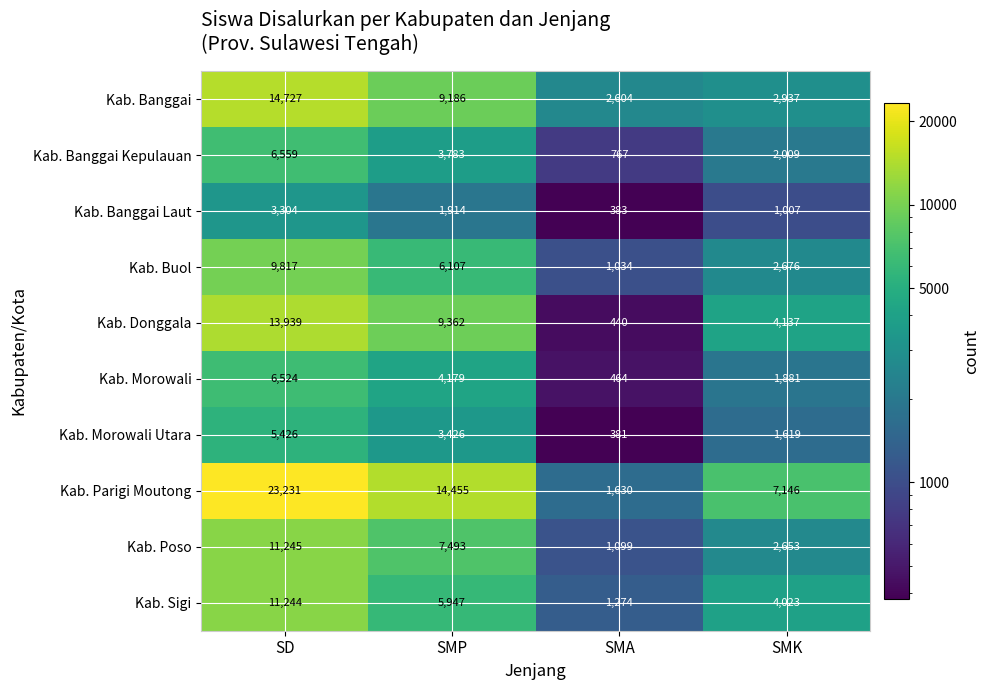

At which category does the chart reach its peak across all series?

SD